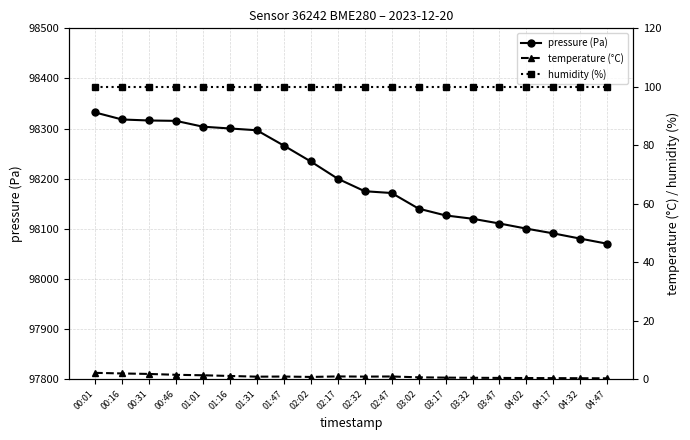

Which series changed the most between 00:01 and 01:16?

pressure (Pa)